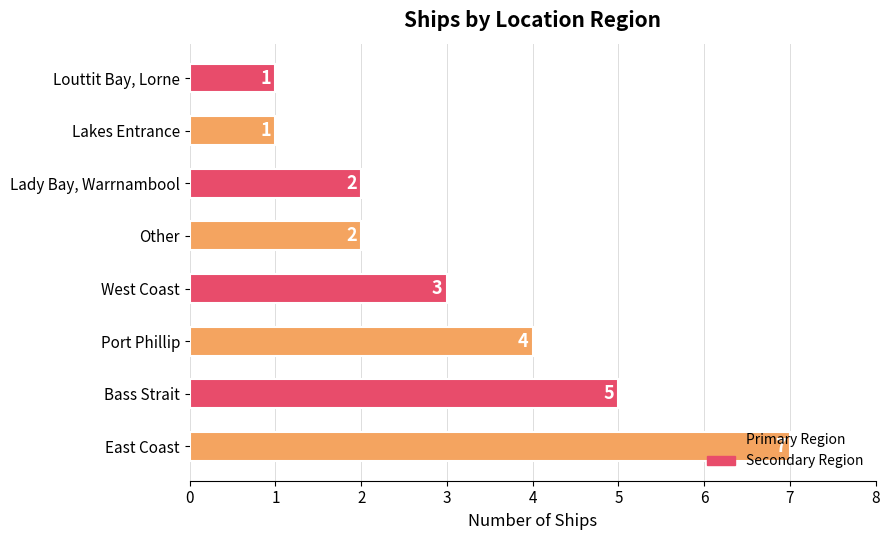

Are the bars grouped side by side (vs. stacked)?

No